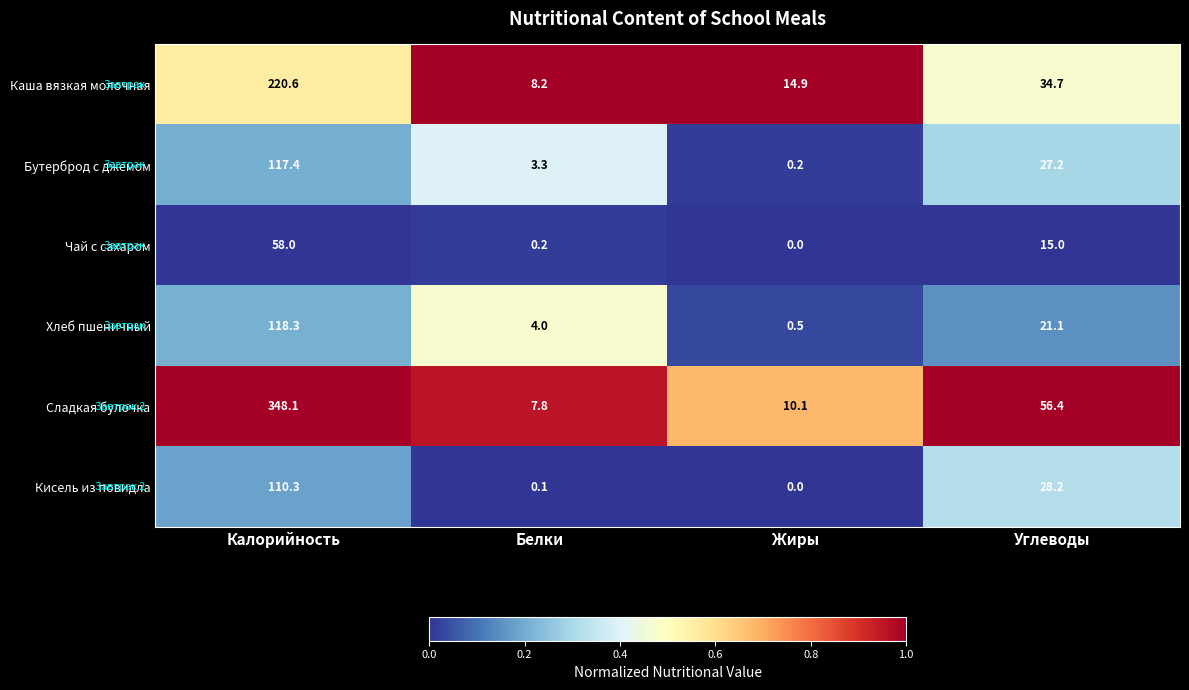

The Сладкая булочка series shows 348.1 at Калорийность. True or false?

True